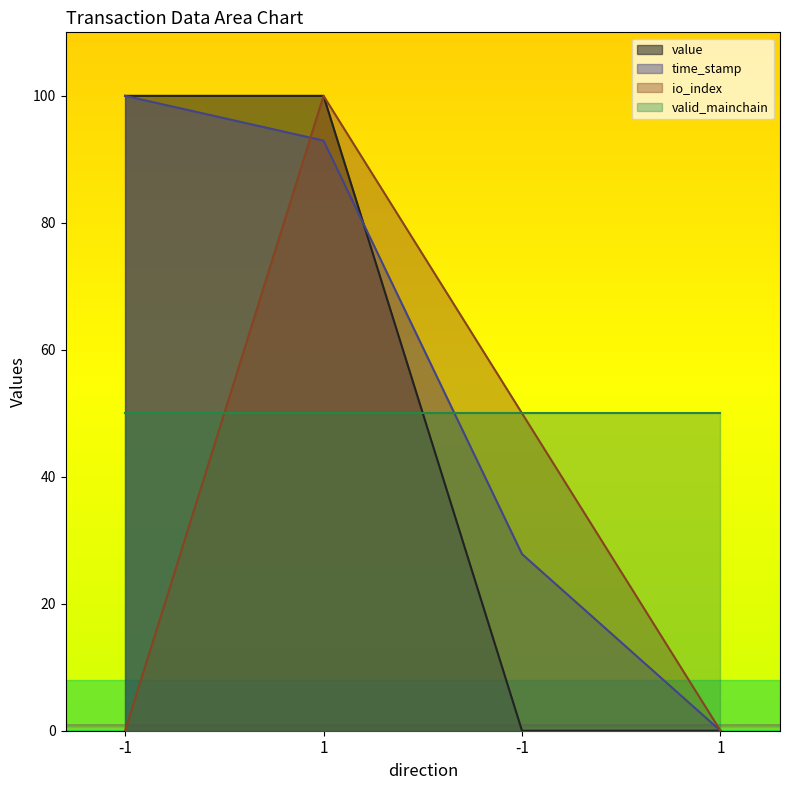

The value of time_stamp at 1 is 144.6. True or false?

False